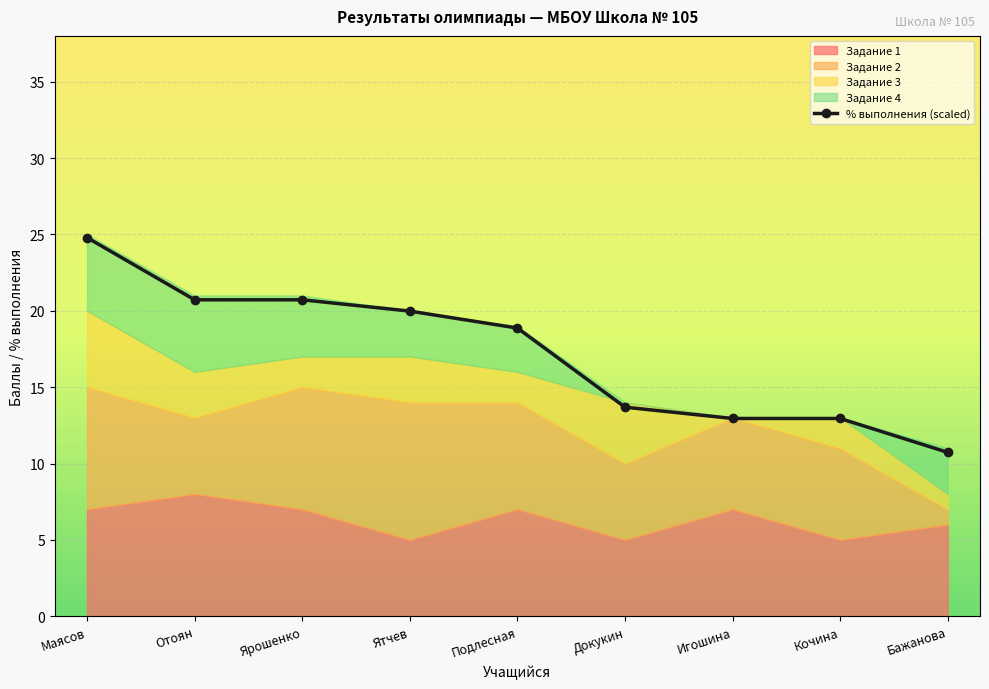

Does the chart display data point markers on the line(s)?

Yes